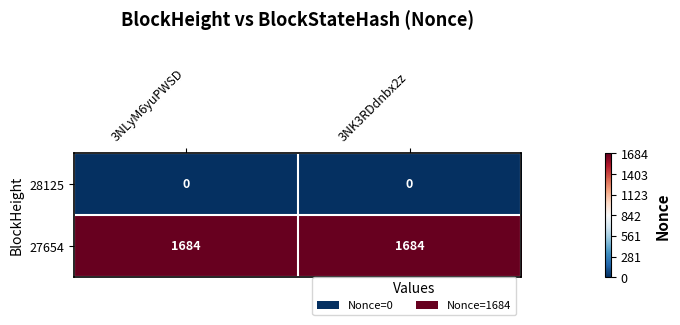

List the series in order of their overall mean, highest first.

27654, 28125